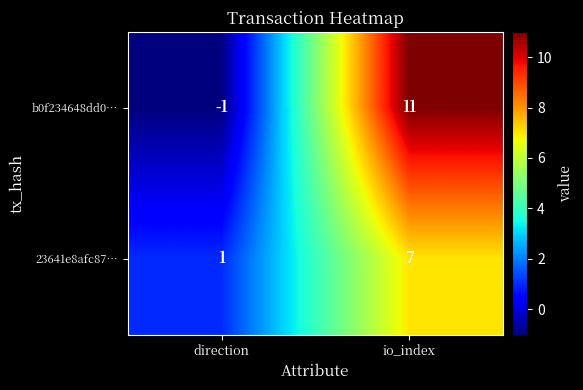

What is the sum of all 23641e8afc87… values?

8